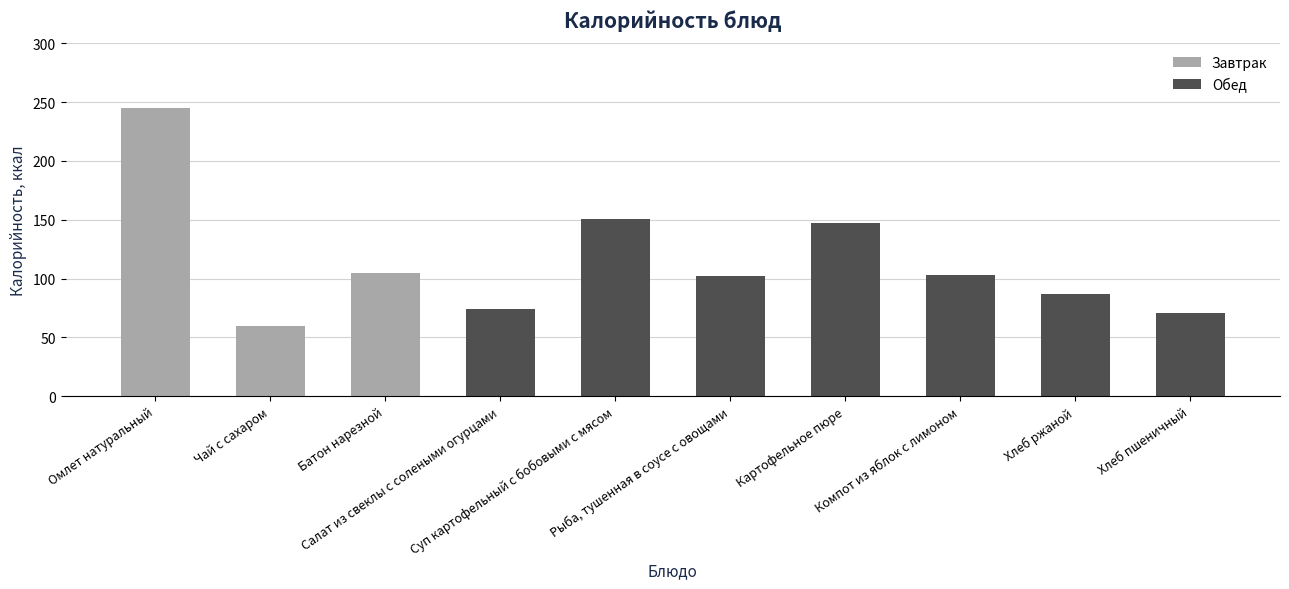

Is it true that Обед equals 74.4 at Салат из свеклы с солеными огурцами?

True